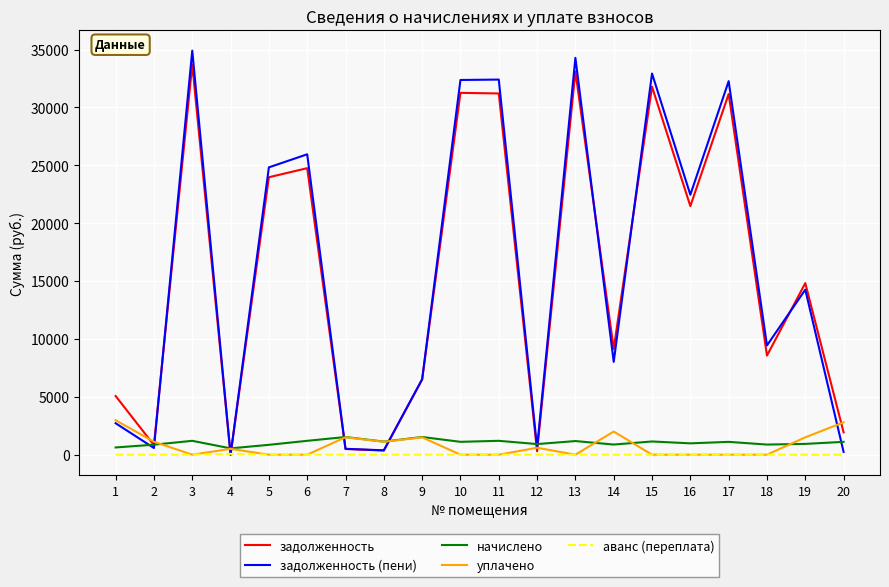

Which series has the widest spread of values?

задолженность (пени)